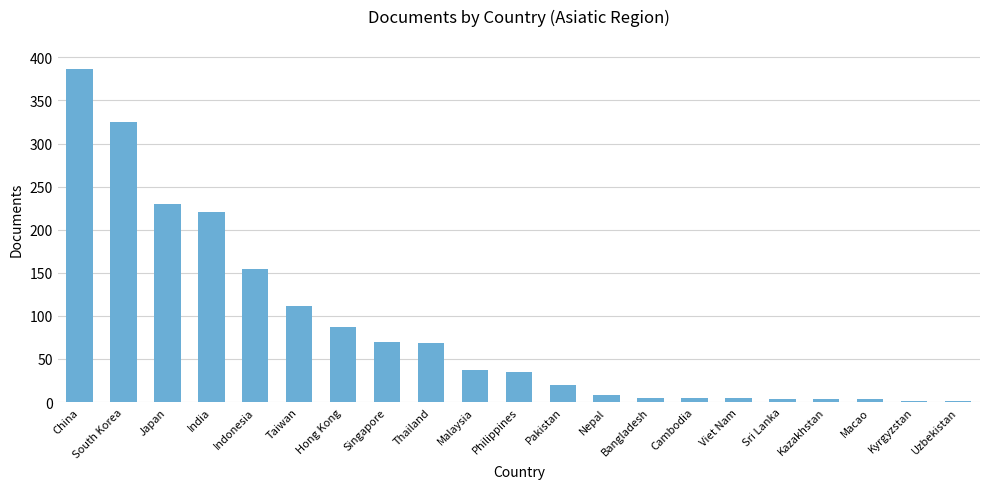

What is the change in value from Thailand to Cambodia?

-63